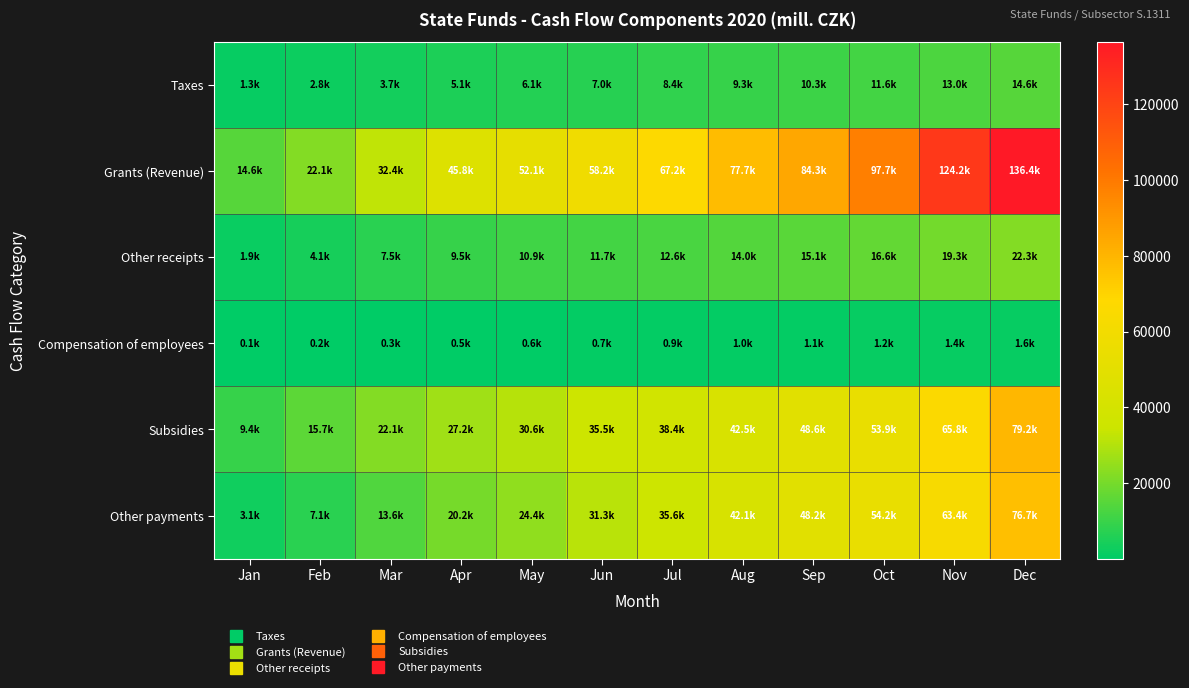

Reading left to right, transcribe all the data shown in this chart.

Taxes: Jan=1261.1	Feb=2764.2	Mar=3687.6	Apr=5126.4	May=6143.2	Jun=6971.7	Jul=8380.5	Aug=9335.1	Sep=10273.9	Oct=11612.7	Nov=12979.2	Dec=14554.9
Grants (Revenue): Jan=14603.0	Feb=22075.7	Mar=32430.6	Apr=45795.7	May=52136.2	Jun=58236.3	Jul=67209.4	Aug=77666.2	Sep=84295.7	Oct=97671.5	Nov=124241.1	Dec=136445.4
Other receipts: Jan=1894.9	Feb=4142.9	Mar=7501.8	Apr=9477.6	May=10946.5	Jun=11748.4	Jul=12648.6	Aug=13986.6	Sep=15136.9	Oct=16633.7	Nov=19335.3	Dec=22339.1
Compensation of employees: Jan=112.4	Feb=227.8	Mar=347.5	Apr=467.4	May=585.6	Jun=697.0	Jul=873.8	Aug=970.2	Sep=1090.3	Oct=1214.1	Nov=1359.0	Dec=1582.0
Subsidies: Jan=9392.9	Feb=15731.9	Mar=22073.2	Apr=27249.3	May=30639.2	Jun=35451.8	Jul=38398.4	Aug=42496.7	Sep=48562.6	Oct=53871.9	Nov=65839.5	Dec=79172.6
Other payments: Jan=3091.4	Feb=7124.0	Mar=13599.6	Apr=20215.4	May=24358.0	Jun=31317.2	Jul=35573.8	Aug=42107.6	Sep=48229.0	Oct=54184.3	Nov=63428.8	Dec=76728.5